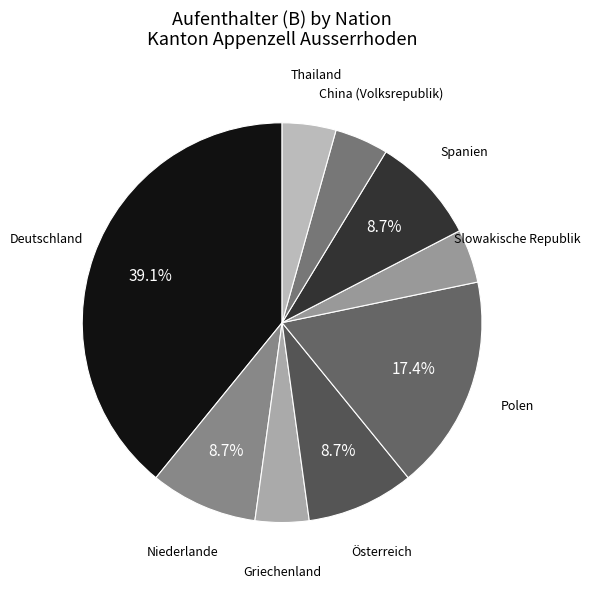

How many slices are in this pie chart?

9